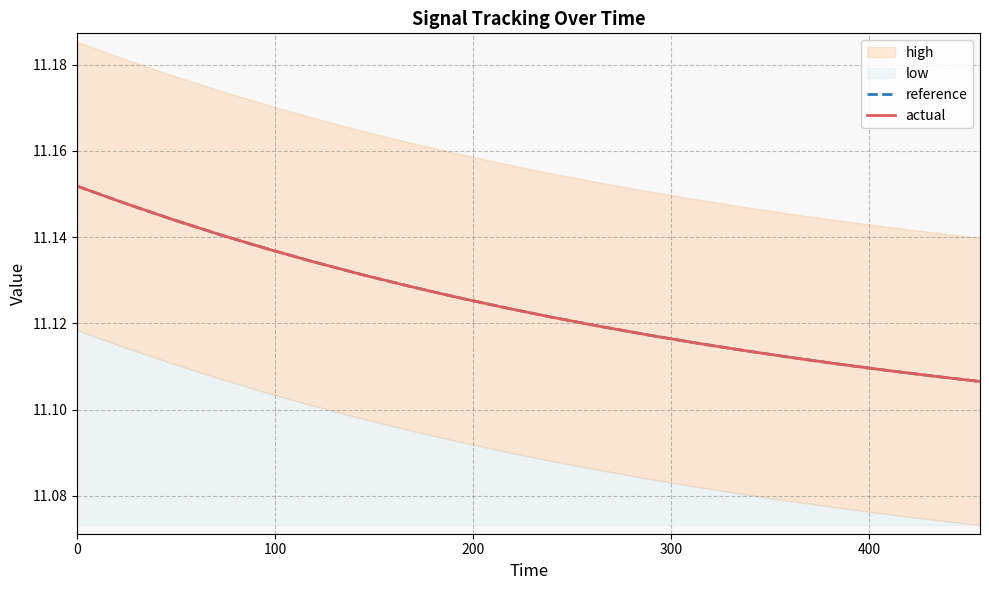

The actual series shows 6.7 at 6. True or false?

False